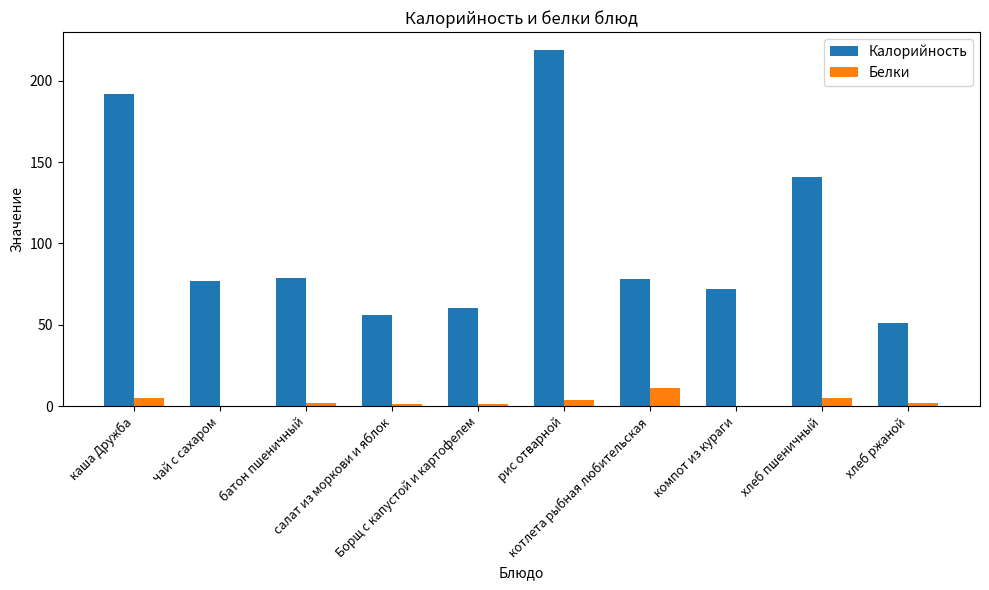

What is the highest value of the Белки series?

11.0